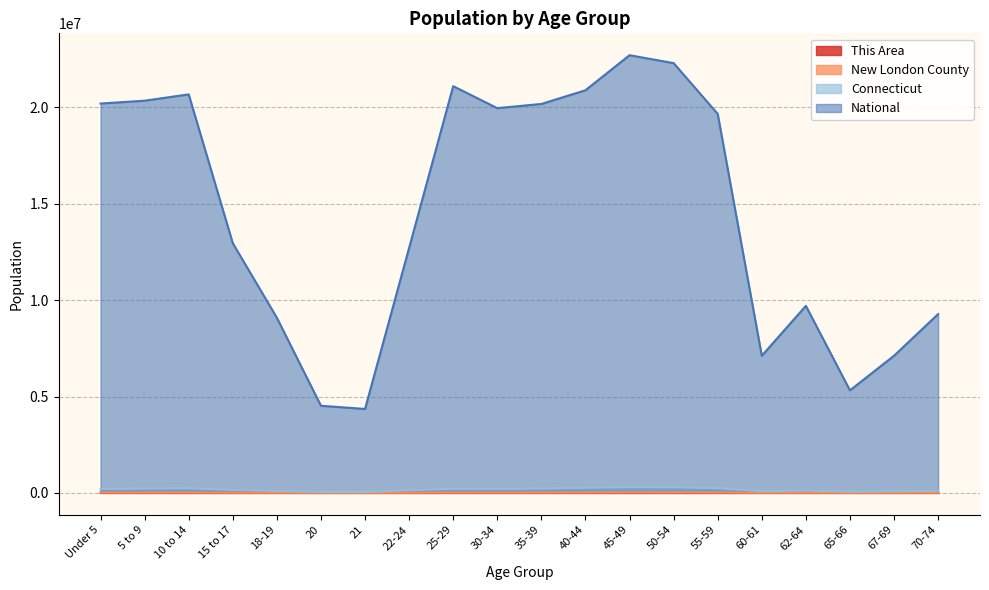

Is it true that National equals 5432635 at 40-44?

False